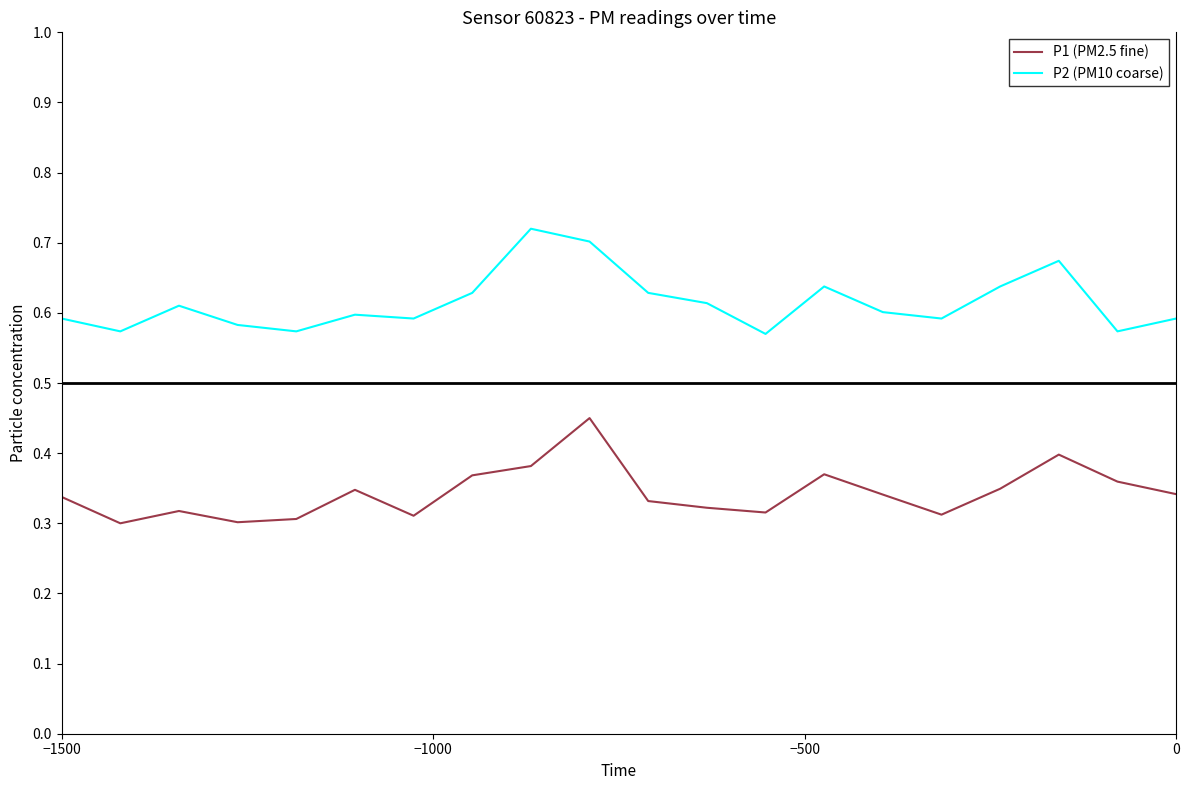

List the series in order of their overall mean, lowest first.

P1 (PM2.5 fine), P2 (PM10 coarse)